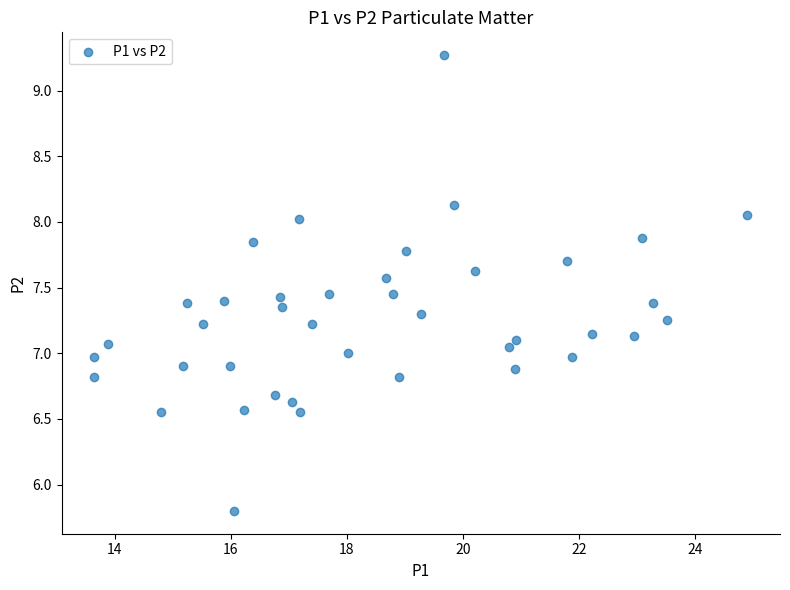

What is the range of X values (max minus min)?

11.2